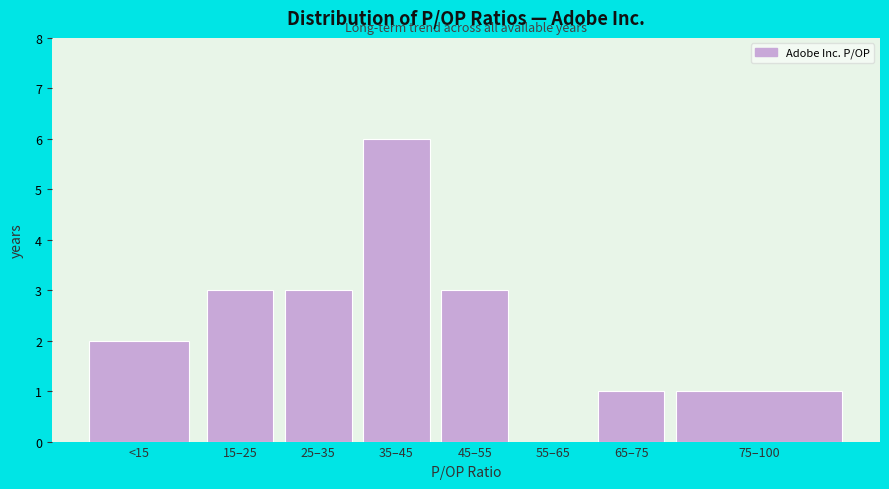

Reading left to right, extract all data points from this chart.

<15=2	15–25=3	25–35=3	35–45=6	45–55=3	55–65=0	65–75=1	75–100=1